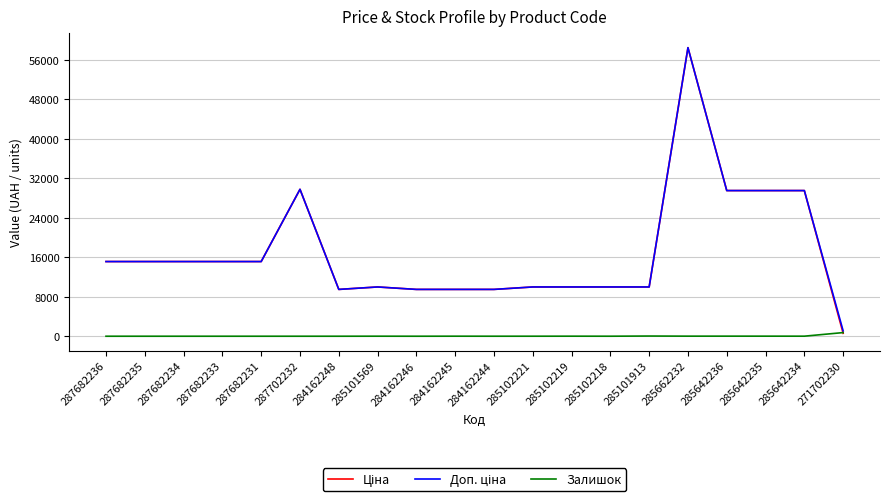

What is the spread (max minus min) of values at 287682234?

15120.0